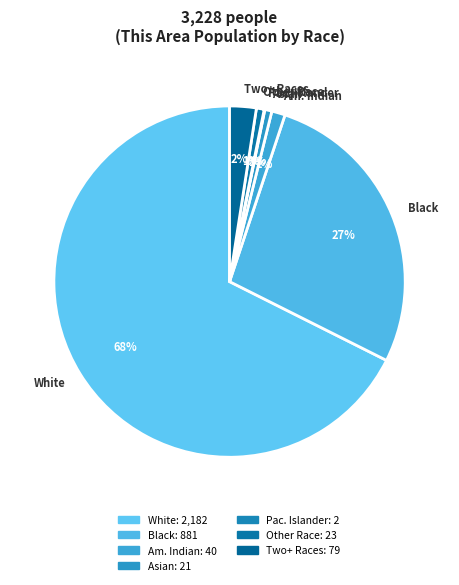

To the nearest percent, what is the difference between the largest and smallest slice percentages?

68%